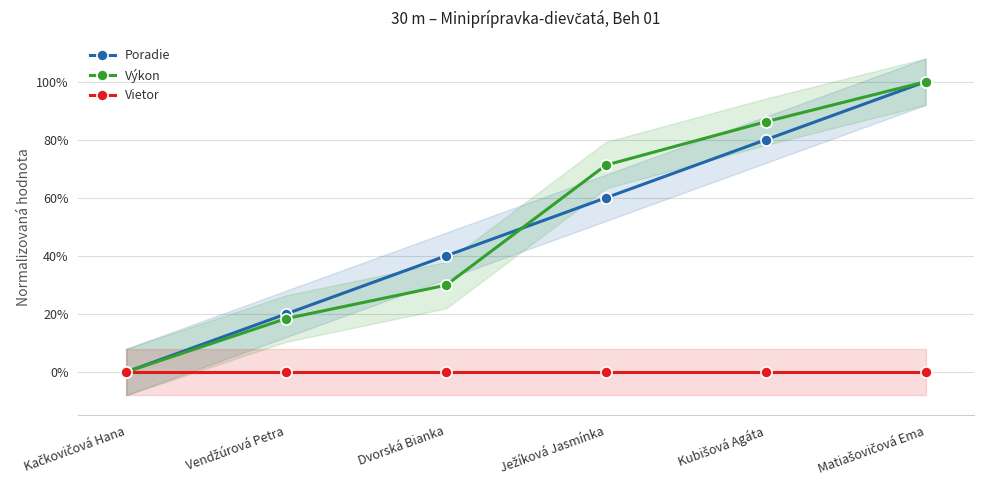

Which category has the highest value in the Vietor series?

Kačkovičová Hana